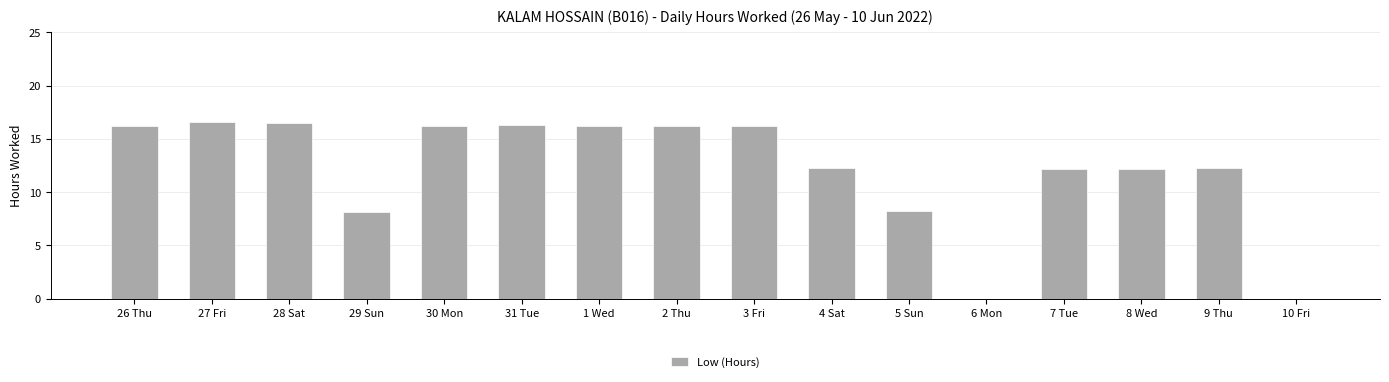

Between 3 Fri and 8 Wed, which is larger?

3 Fri